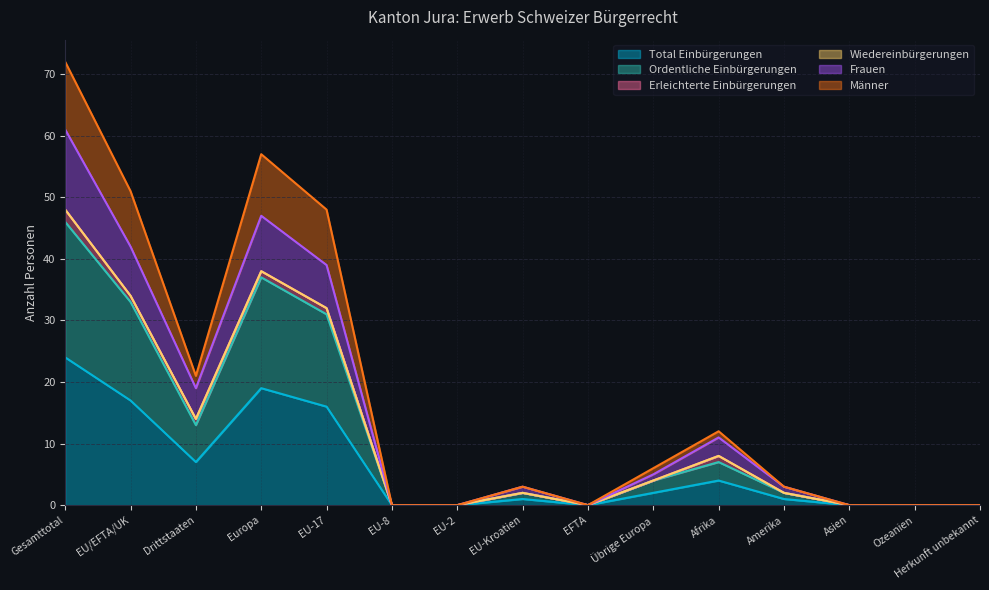

At how many categories does at least one series exceed 18?

5